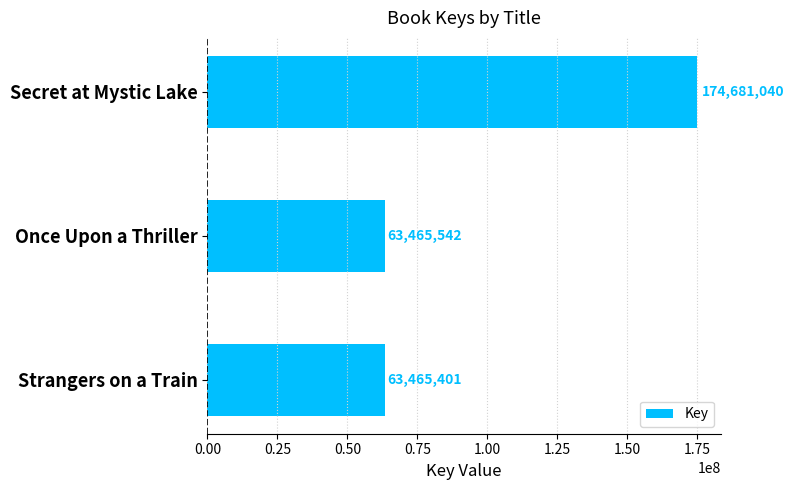

List the labels in order of value, smallest first.

Strangers on a Train, Once Upon a Thriller, Secret at Mystic Lake